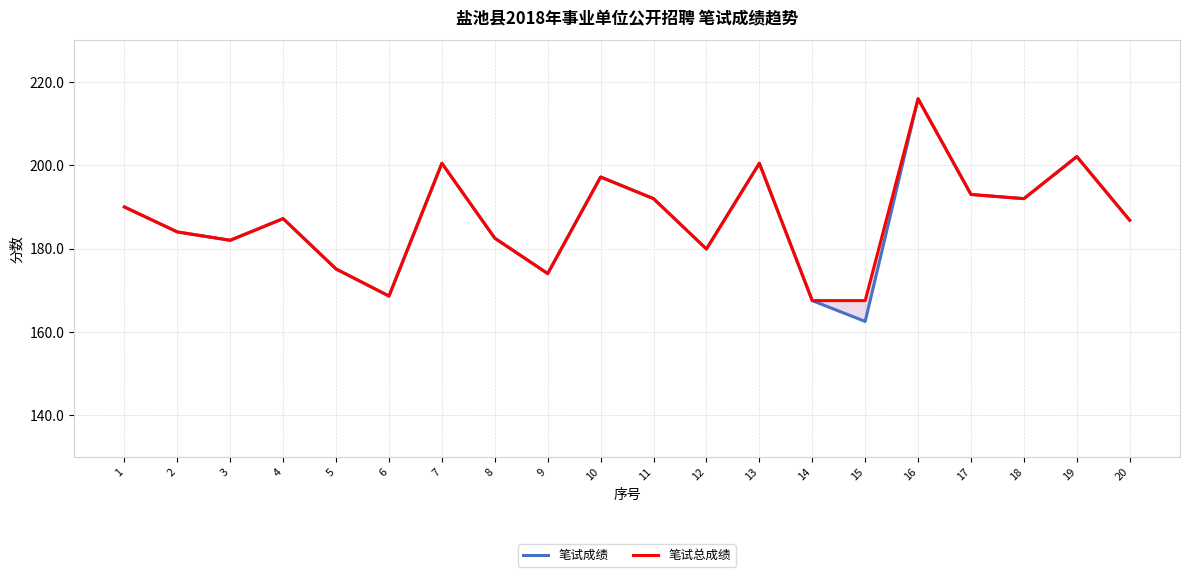

Which category has the highest value across all series?

16